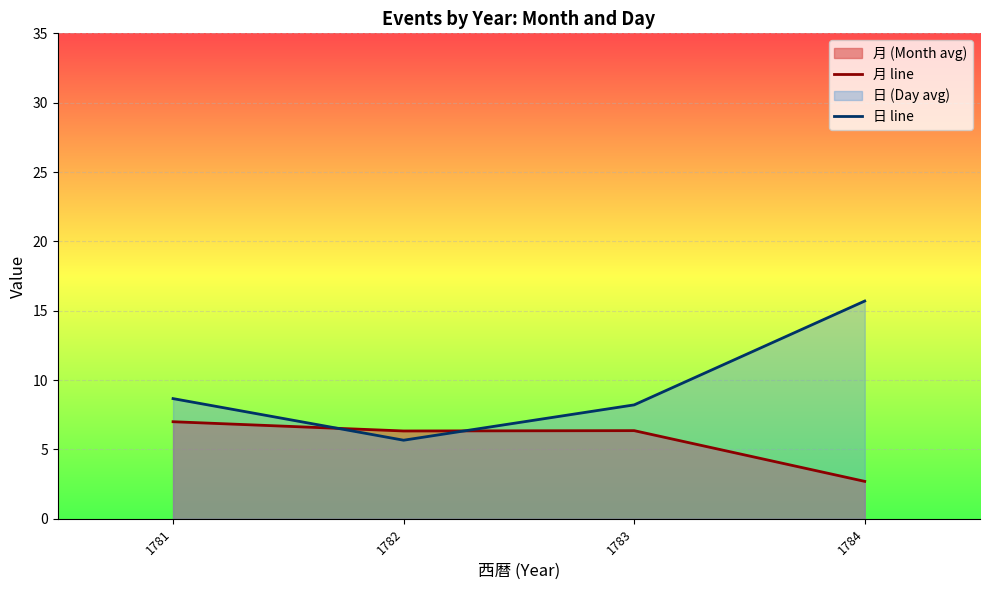

The value of 日 line at 1784 is 15.7. True or false?

True